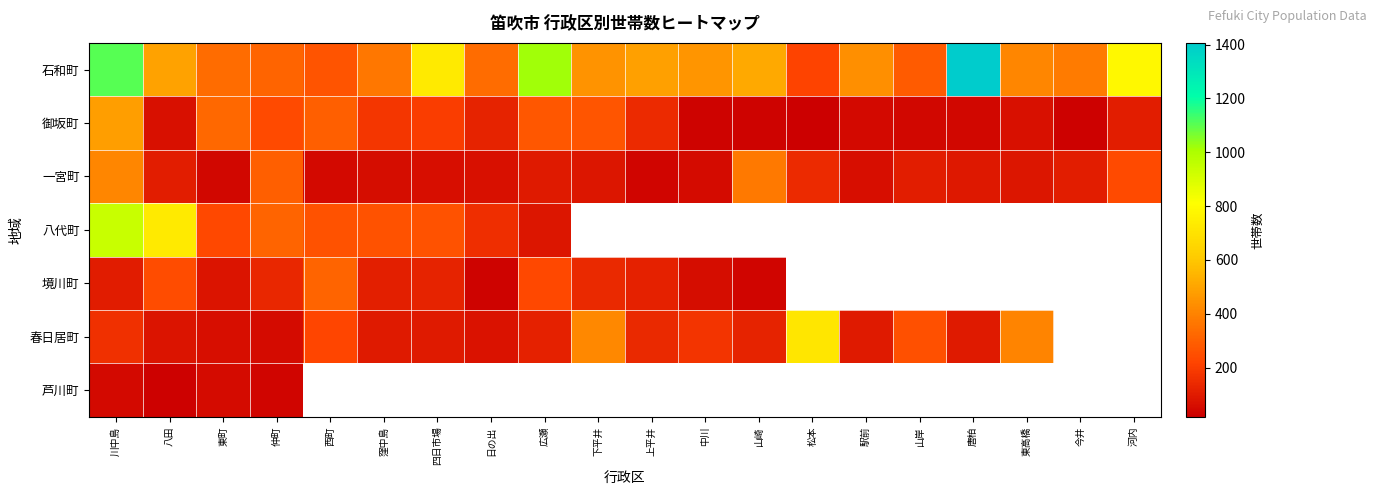

What is the approximate value of 石和町 at 四日市場?

732.0